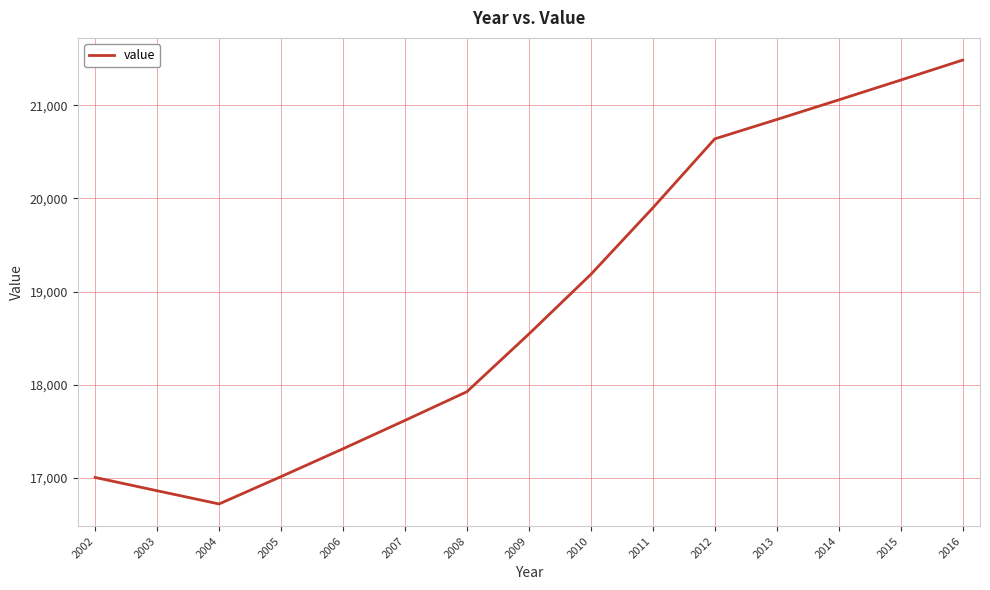

What is the greatest value displayed?

21488